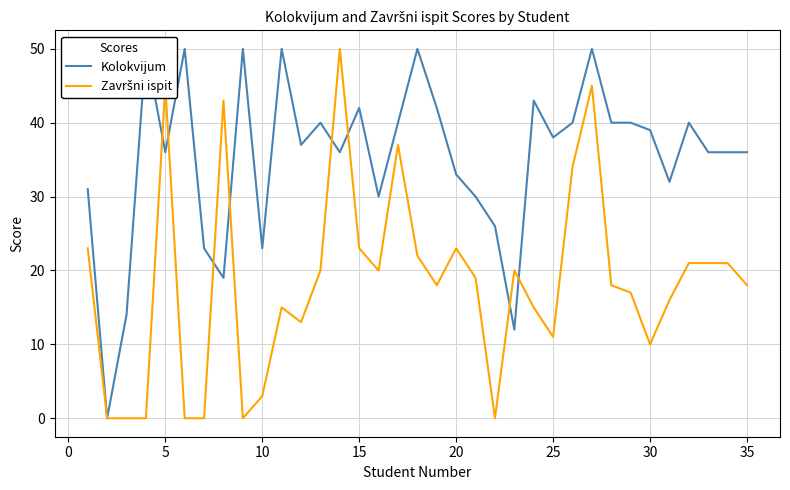

What is the sum of the Završni ispit values at 21 and 30?

43